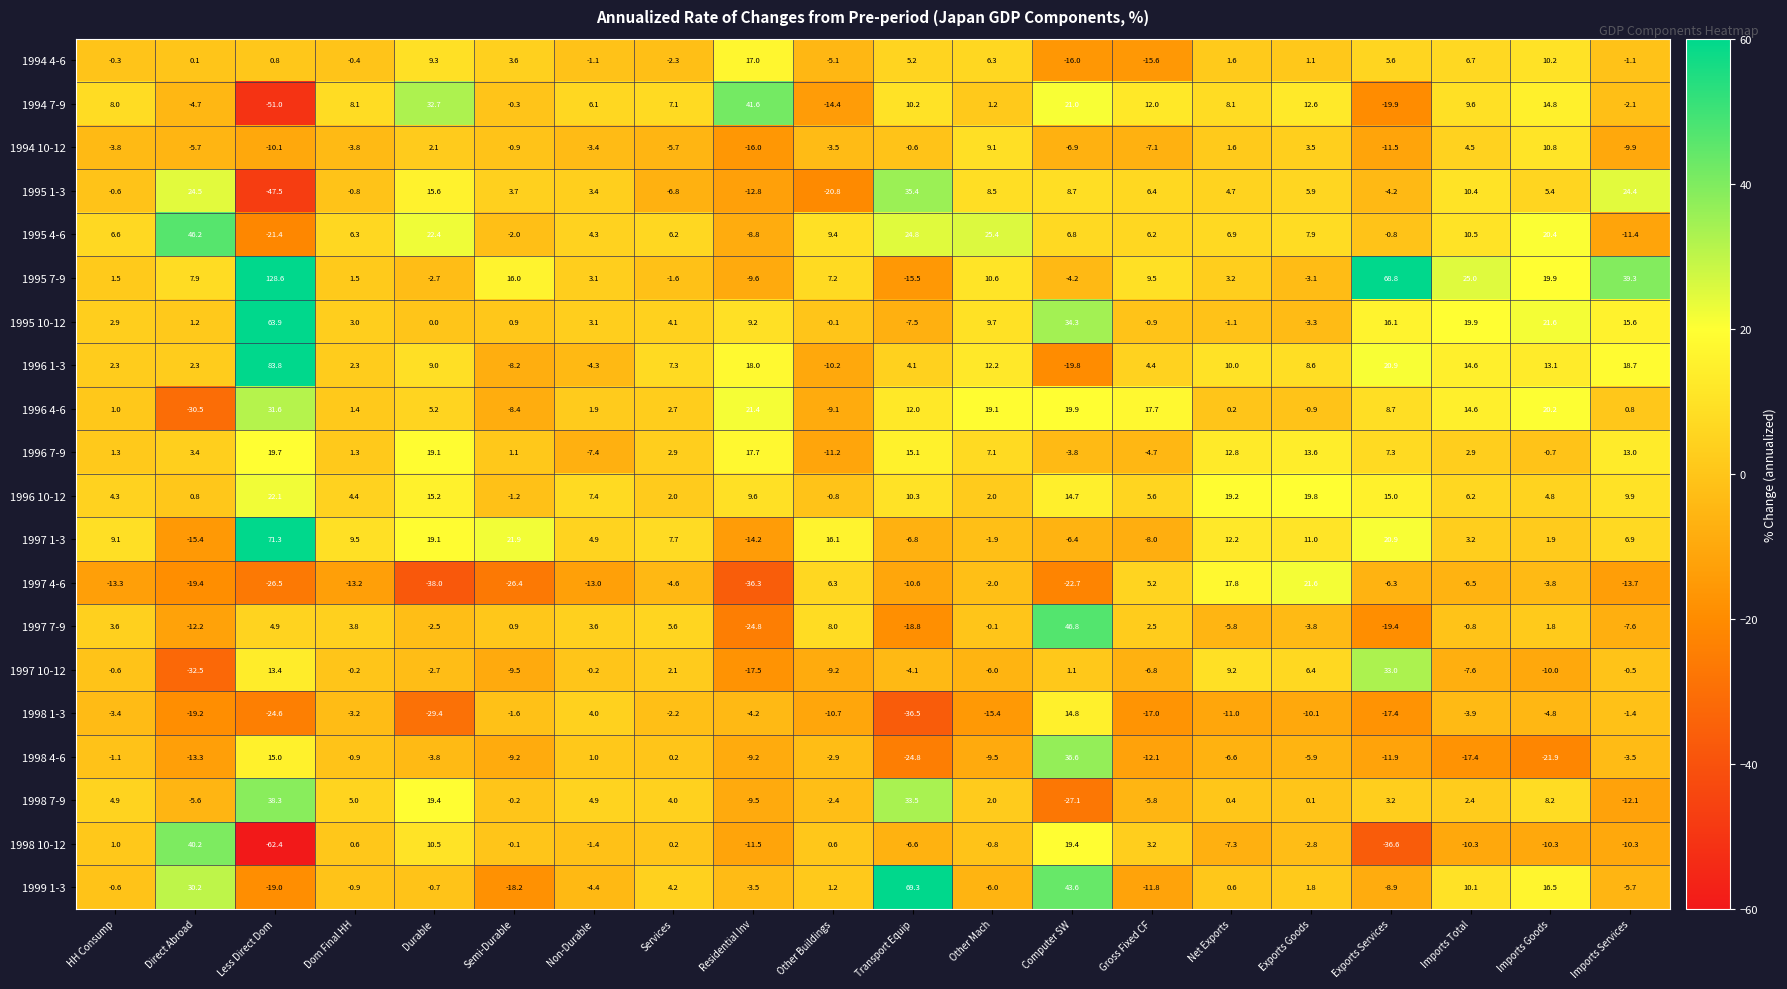

Which series has the largest range (max minus min)?

1995 7-9